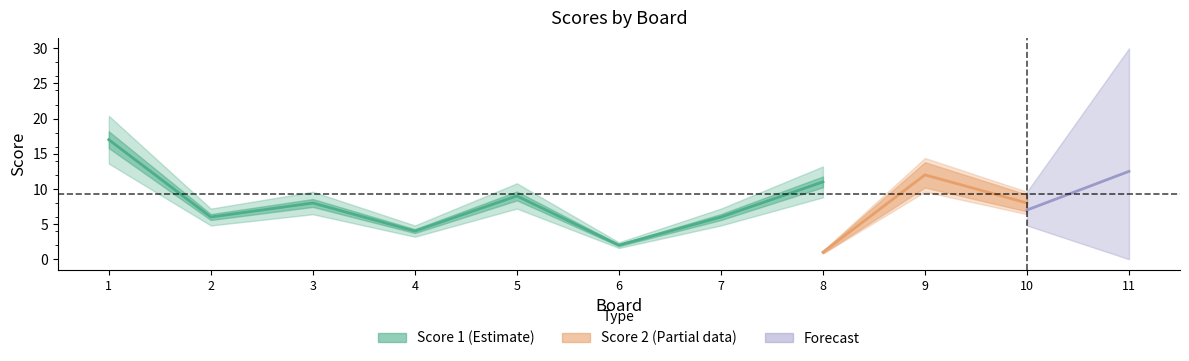

True or false: Score 2 has a value of 3 at 4.

False